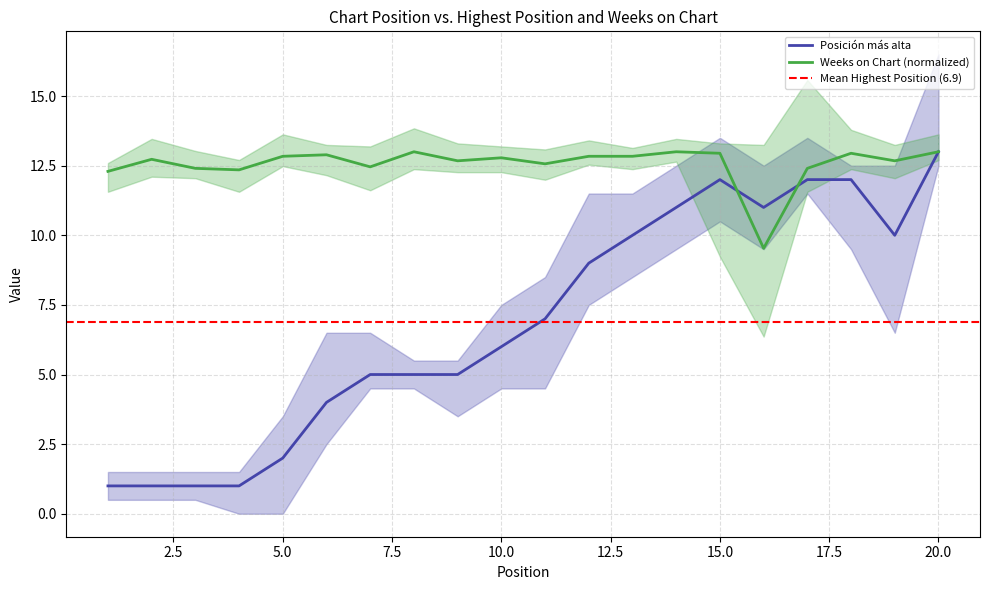

What is the sum of all Weeks_on_Chart values?

251.2